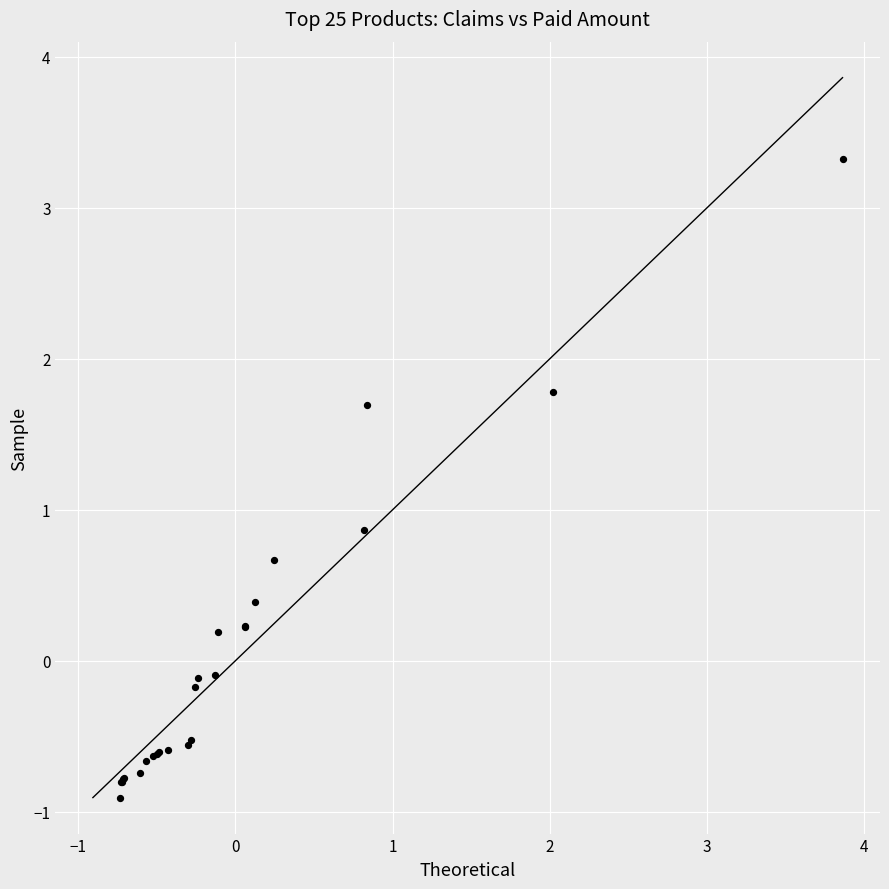

What Y value in the scatter plot is closest to 1?

0.9